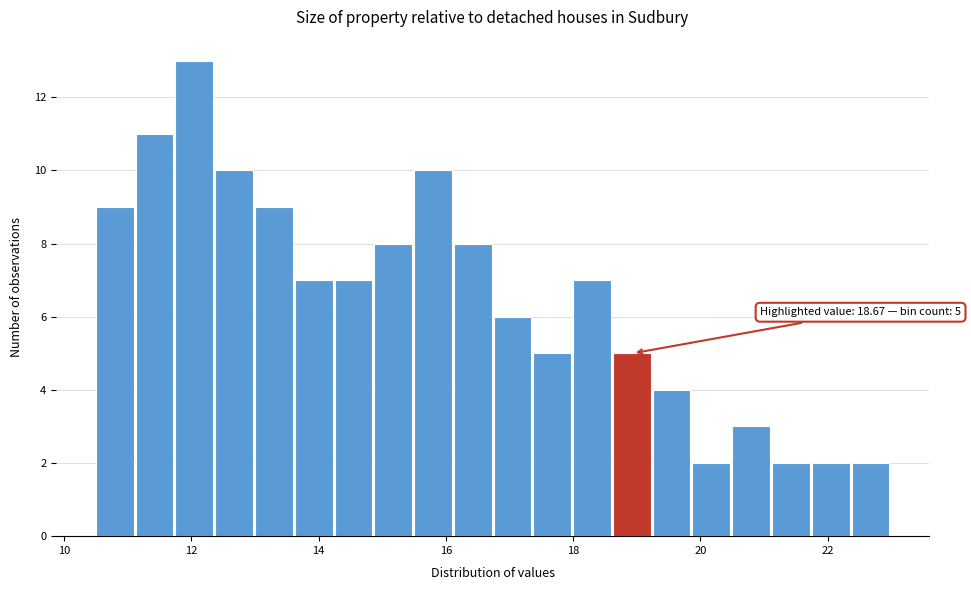

Read against the x-axis, roughly where is the centre of the tallest bar?

12.0